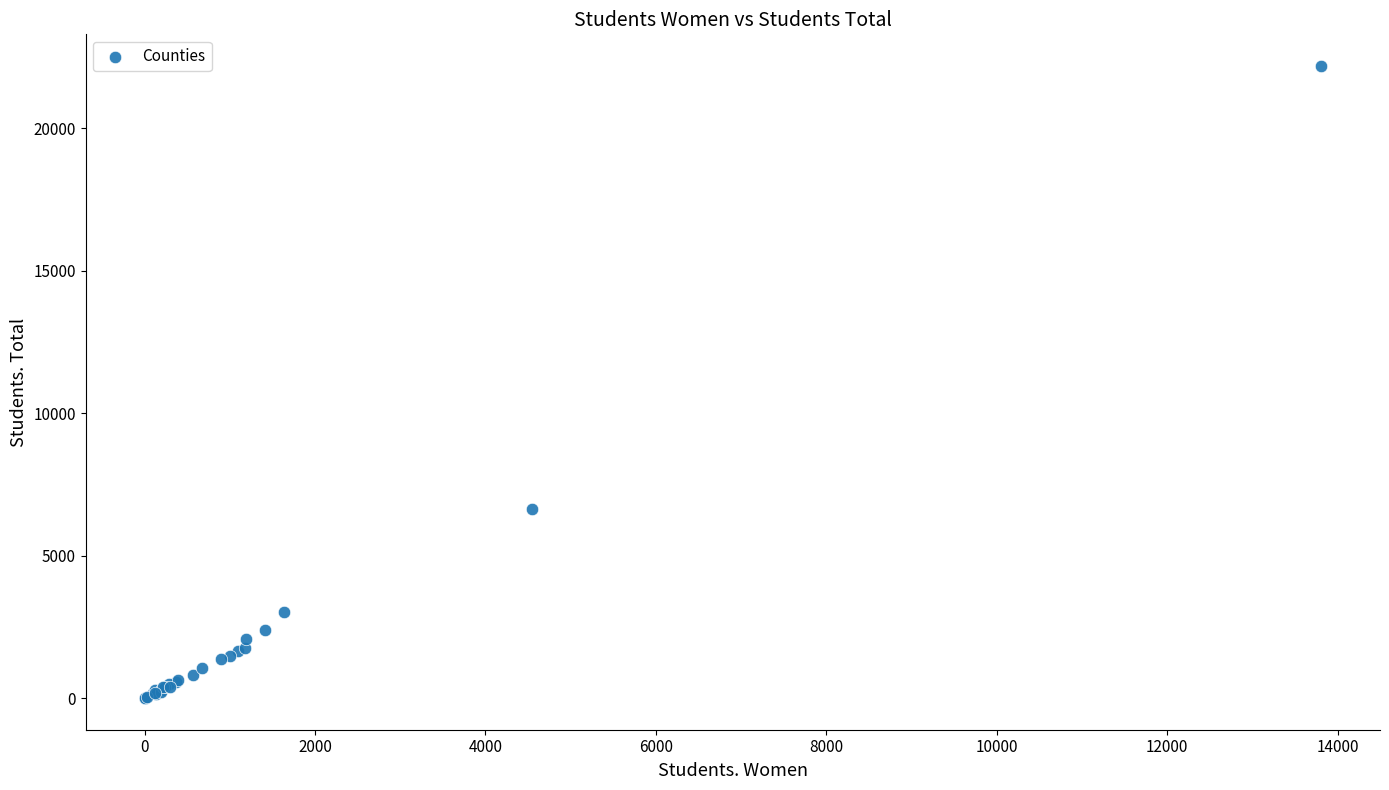

What Y value in the scatter plot is closest to 11097?

6654